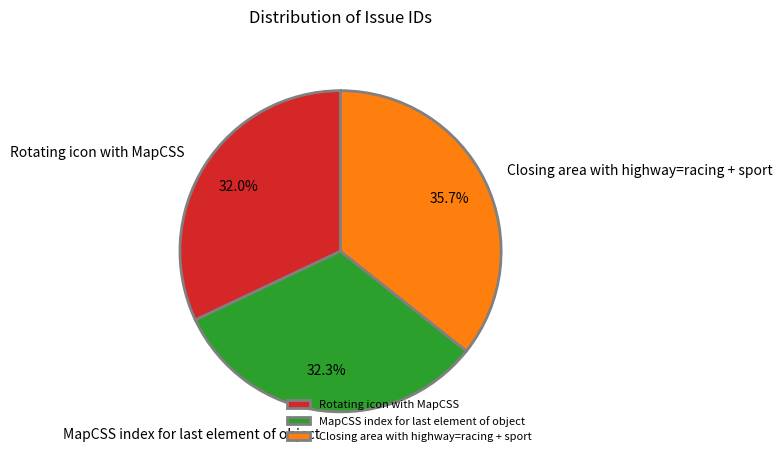

What portion of the pie excludes Closing area with highway=racing + sport?

64.3%